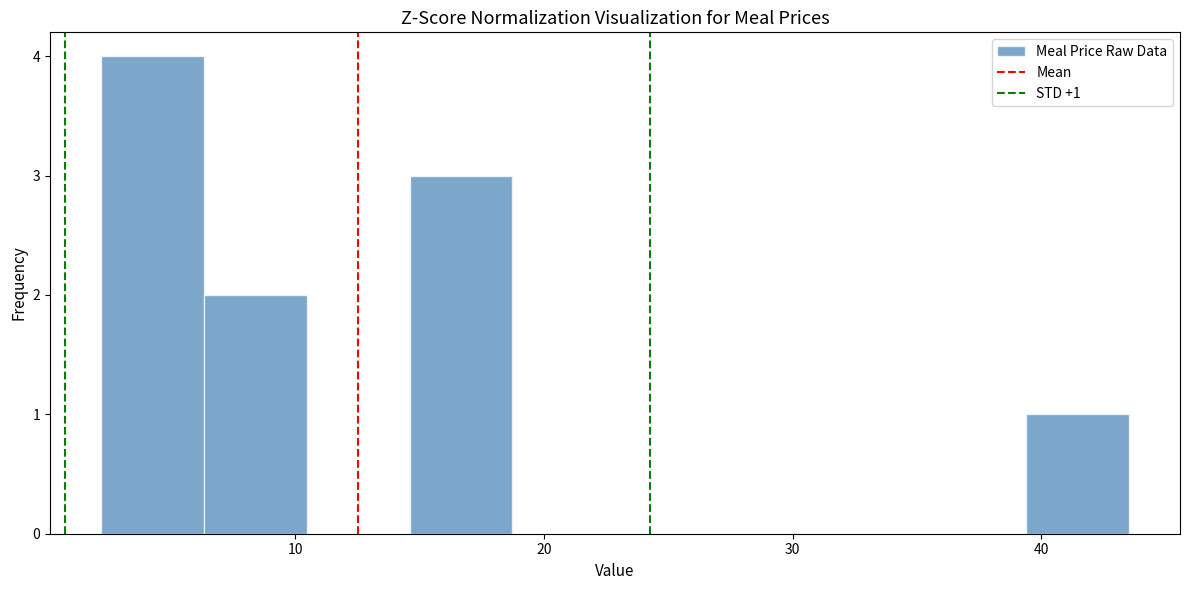

Over which range of the x-axis is the bar tallest?

2 to 6